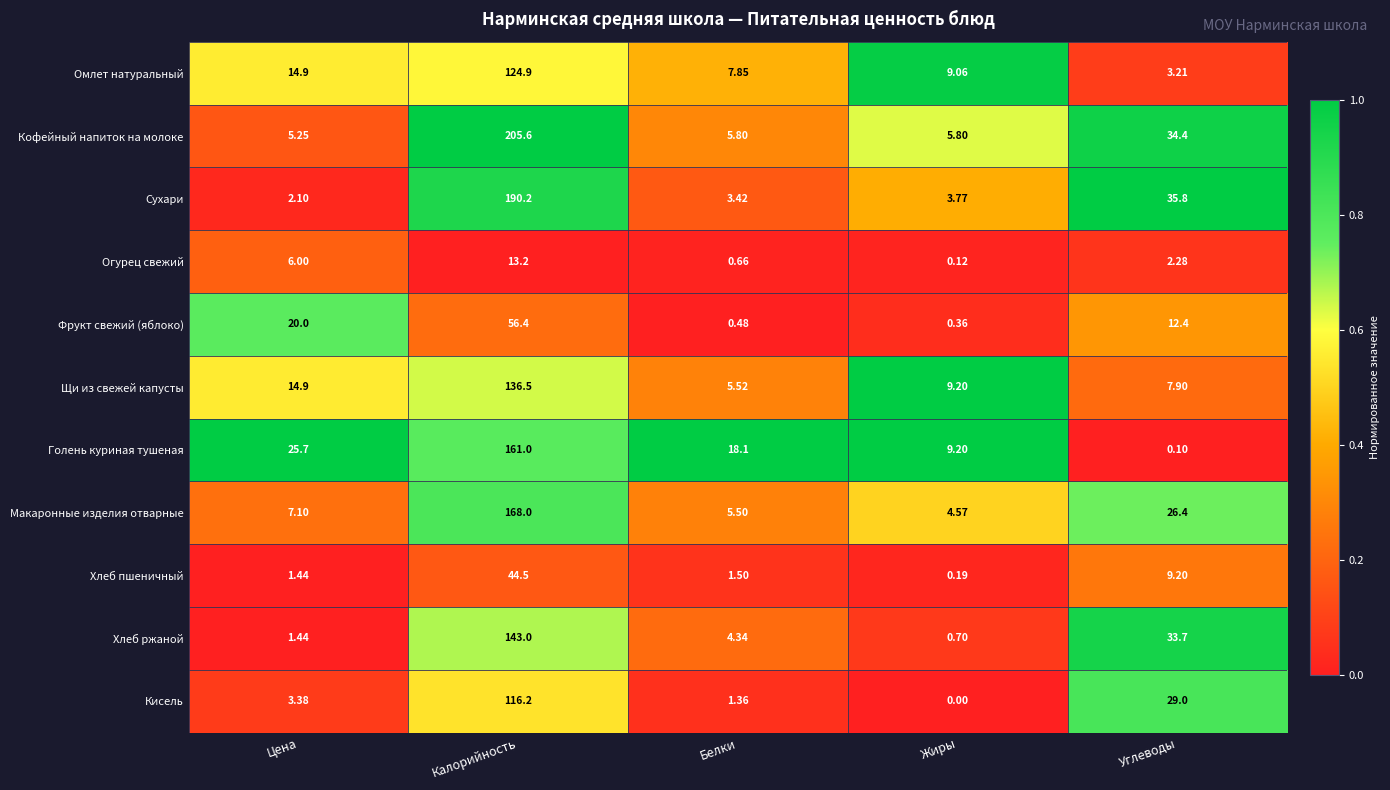

Between Жиры and Углеводы, which series saw the biggest shift?

Хлеб ржаной